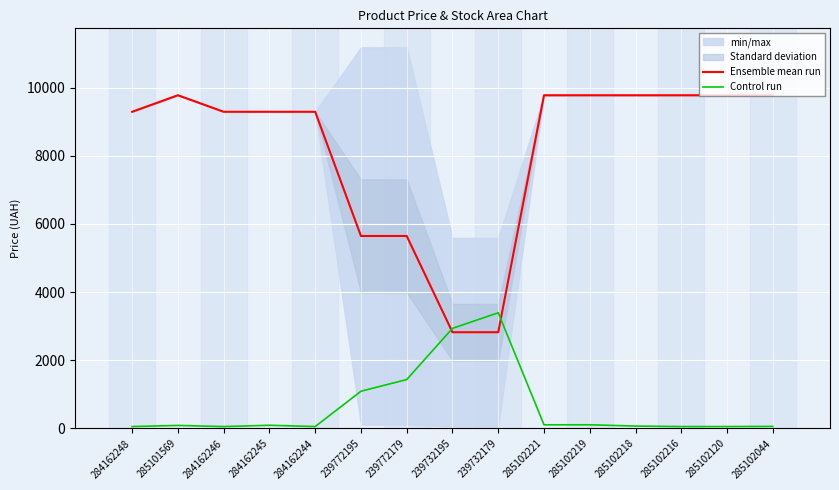

Between 285102218 and 285102044, which series saw the biggest shift?

Control run